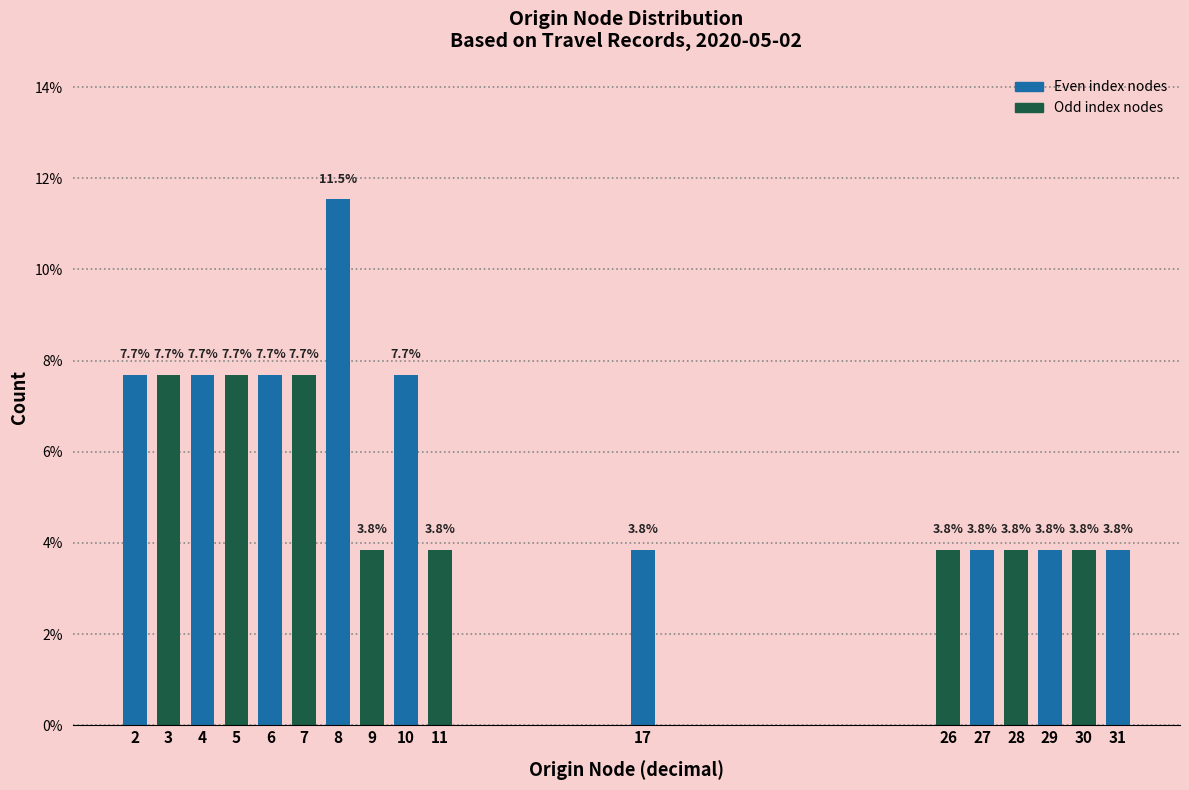

Reading left to right, extract all data points from this chart.

7.7	7.7	7.7	7.7	7.7	7.7	11.5	3.8	7.7	3.8	3.8	3.8	3.8	3.8	3.8	3.8	3.8